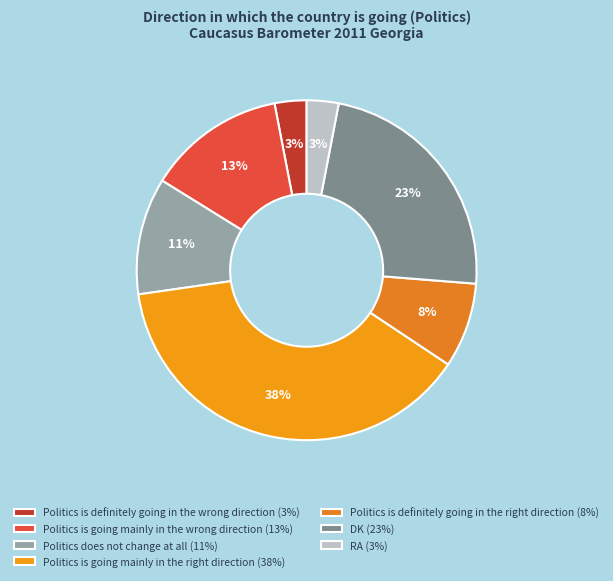

Which category has the smallest portion of the pie?

Politics is definitely going in the wrong direction